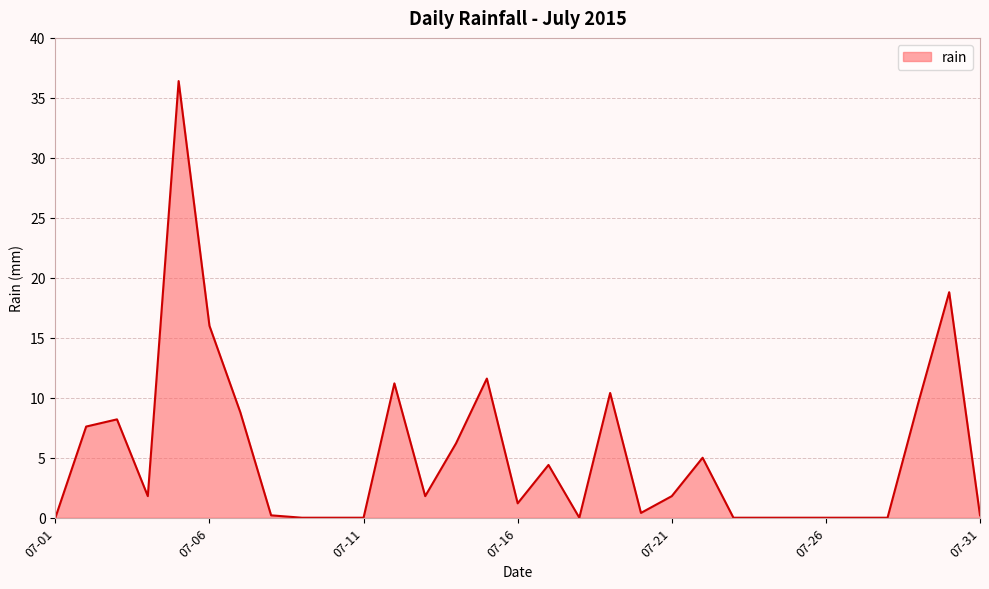

How many points are lower than both their immediate neighbors (excluding endpoints)?

5